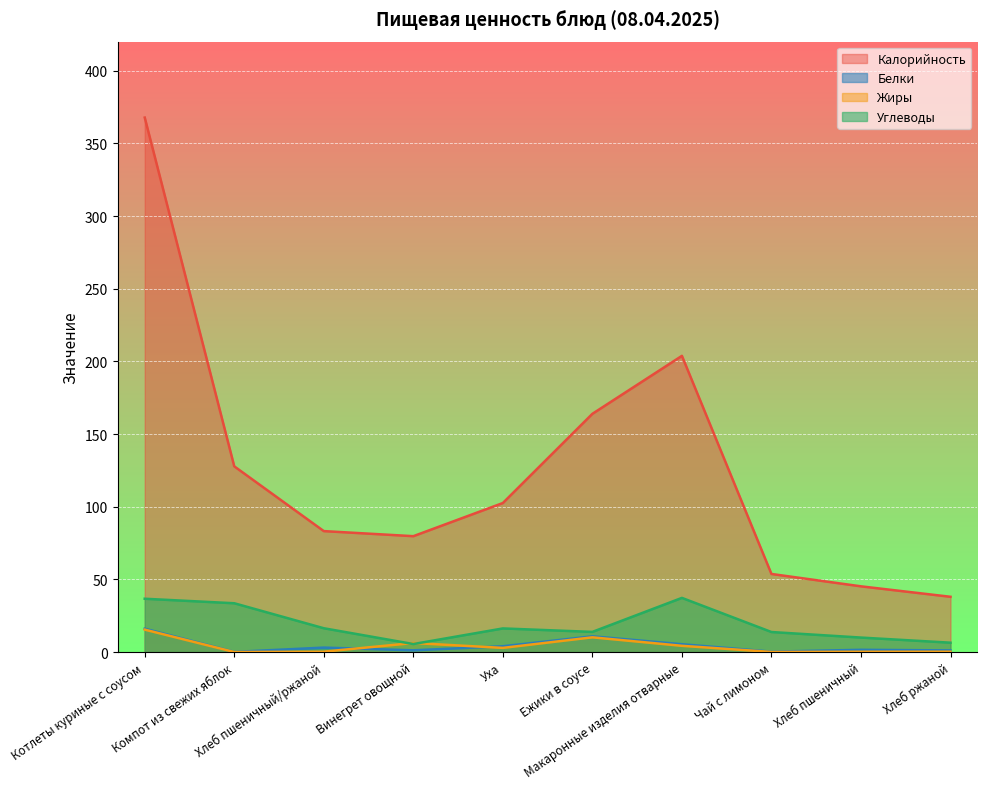

Is the value of Жиры at Уха greater than the value of Калорийность at Чай с лимоном?

No